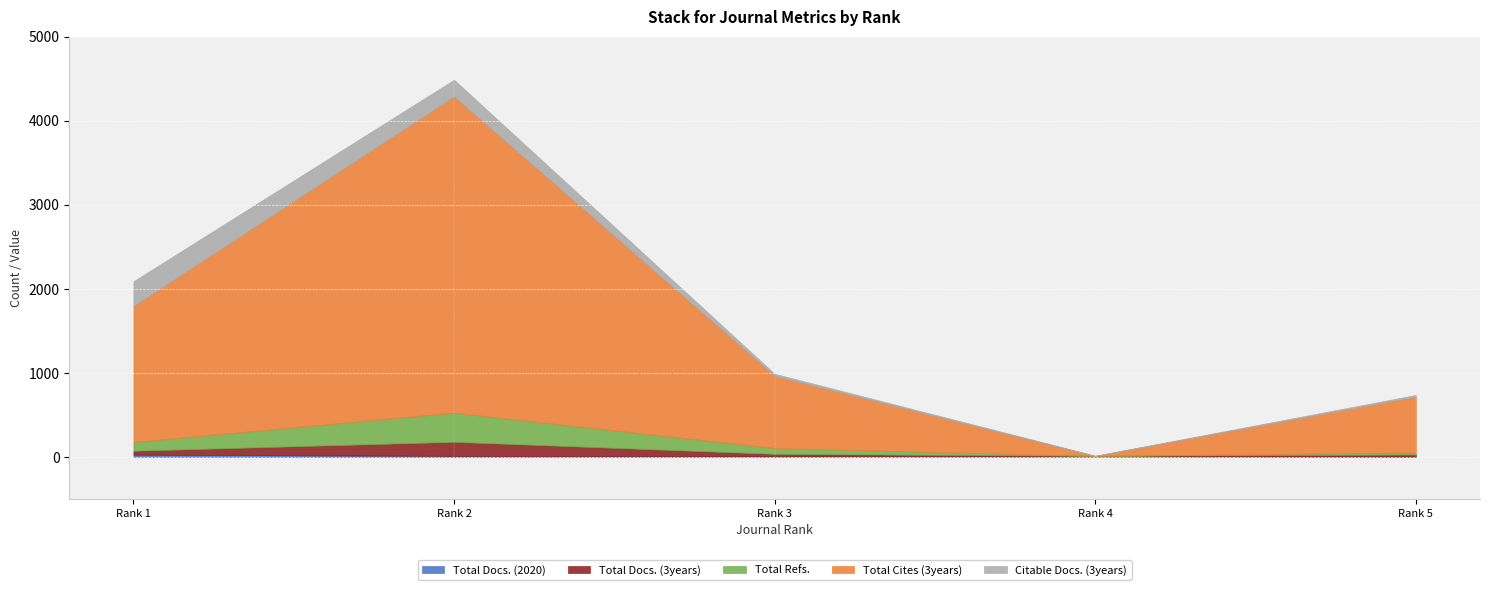

What is the difference between the second highest and minimum values in the Total Docs. (3years) series?

47